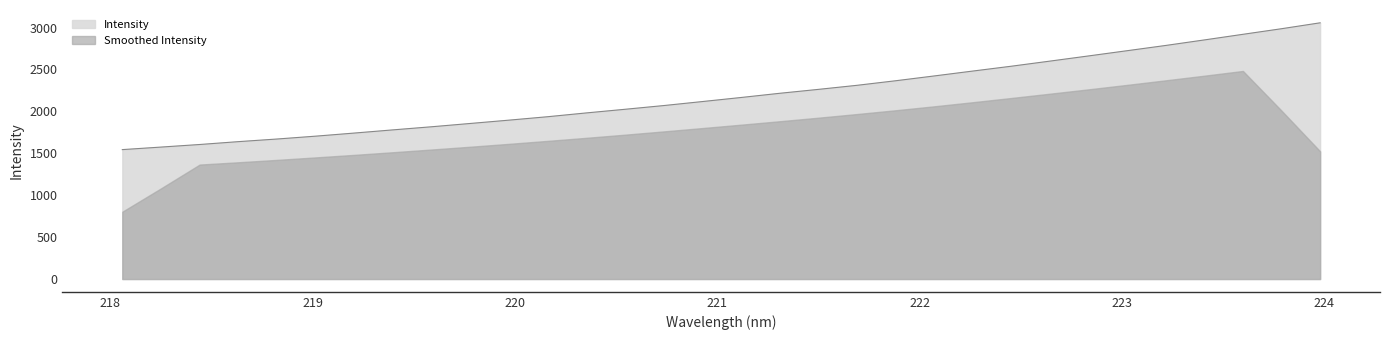

Is it true that the value at 219.2067 is 2438.5?

False